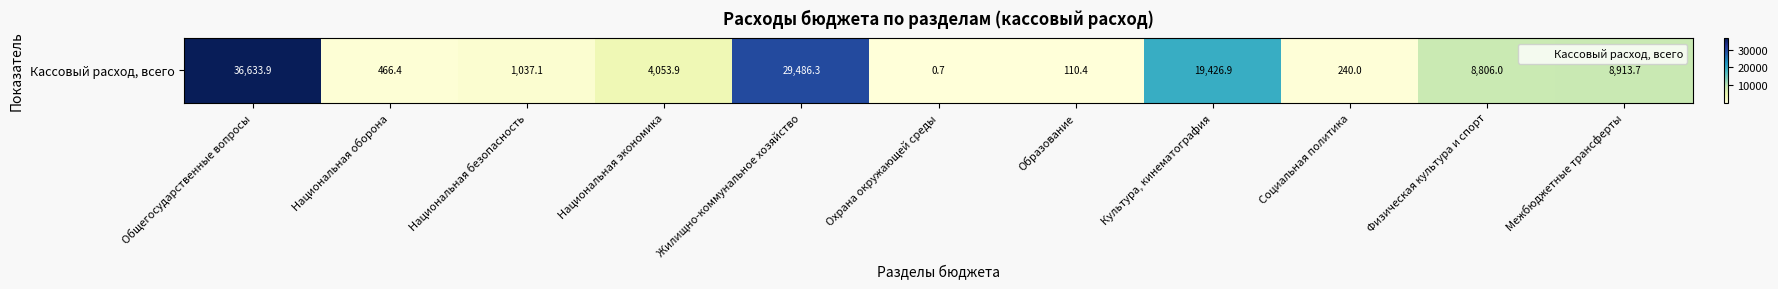

The value at Национальная экономика is 4053.9. True or false?

True